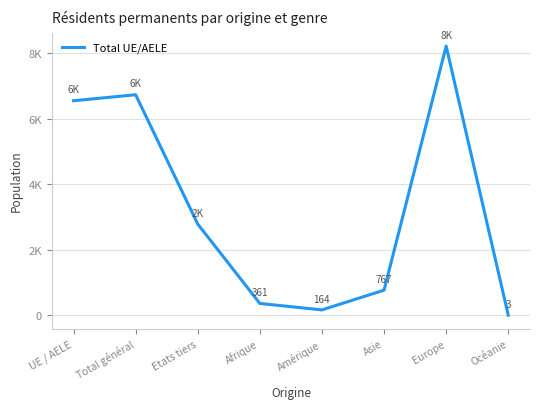

At which label does the data first exceed 2787?

UE / AELE